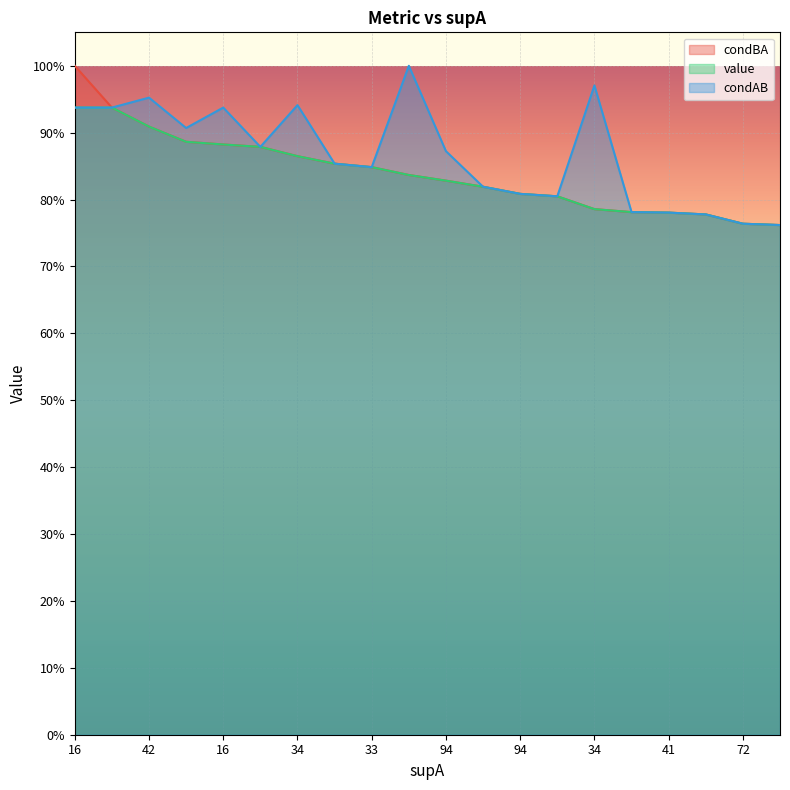

List the series in order of their peak value, lowest first.

value, condBA, condAB